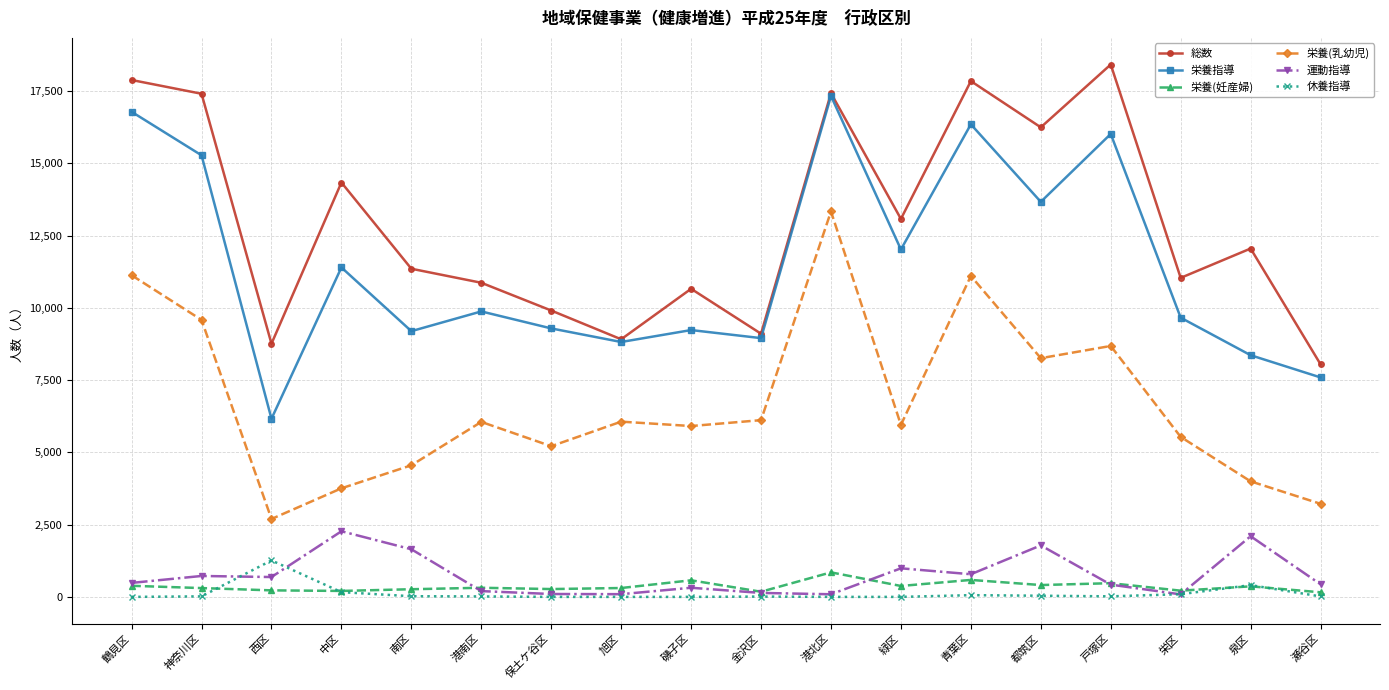

Which series has the largest total across all categories?

総数